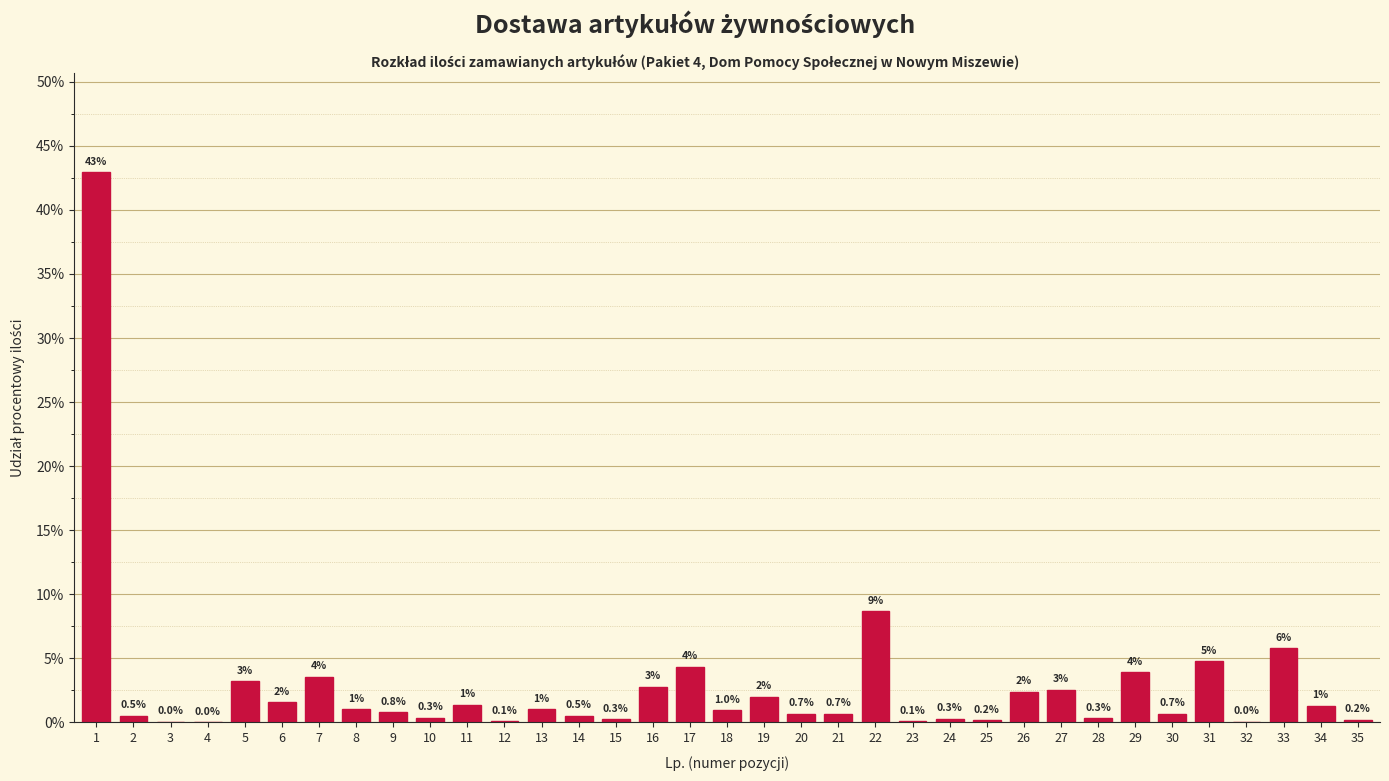

What is the maximum value shown in the chart?

43.0